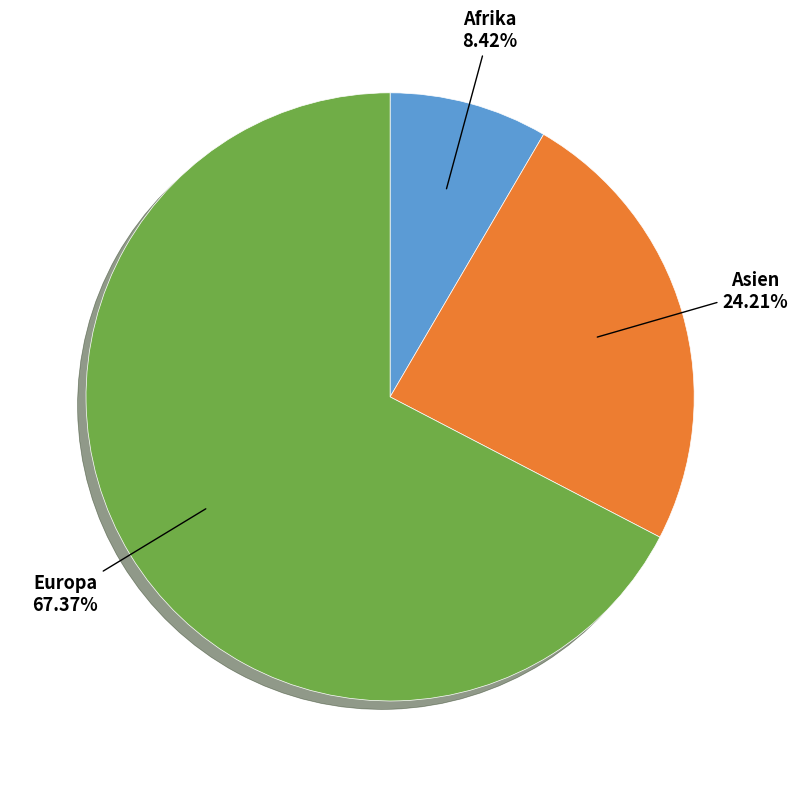

Does any single category account for the majority?

Yes